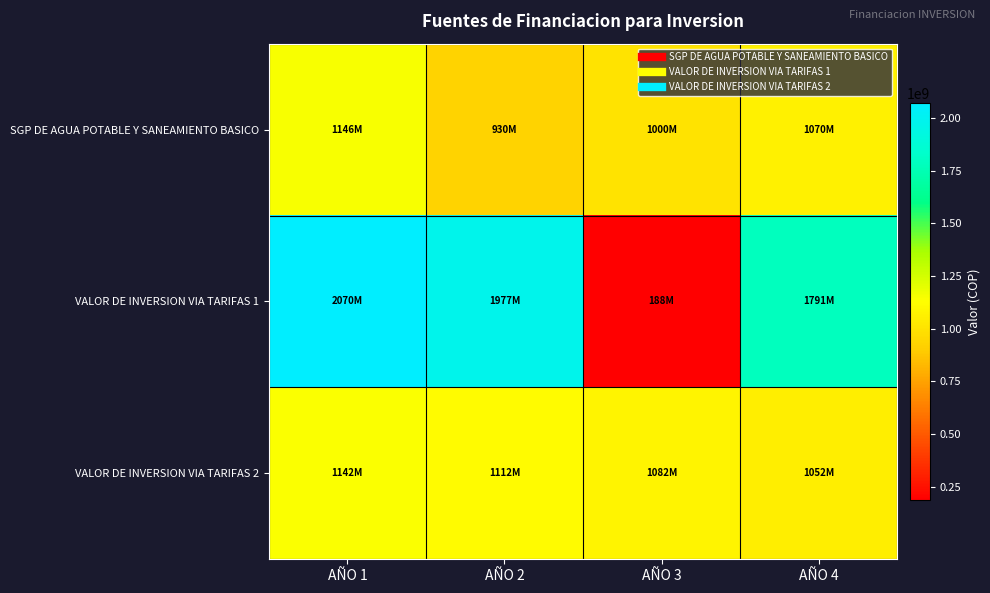

Reading left to right, transcribe all the data shown in this chart.

SGP DE AGUA POTABLE Y SANEAMIENTO BASICO: AÑO 1=1146394957	AÑO 2=930000000	AÑO 3=1000000000	AÑO 4=1070000000
VALOR DE INVERSION VIA TARIFAS 1: AÑO 1=2070263778	AÑO 2=1977102889	AÑO 3=188394200	AÑO 4=1790881111
VALOR DE INVERSION VIA TARIFAS 2: AÑO 1=1142161778	AÑO 2=1112104889	AÑO 3=1082048000	AÑO 4=1051991111